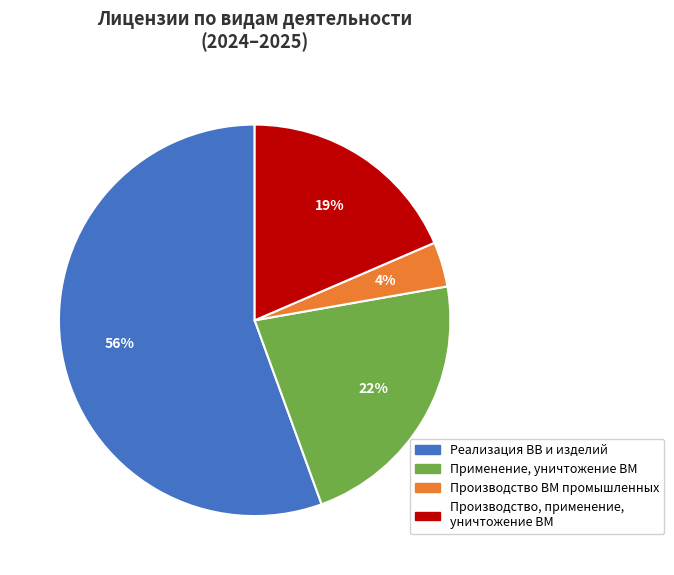

To the nearest percent, what is the average slice percentage?

25%